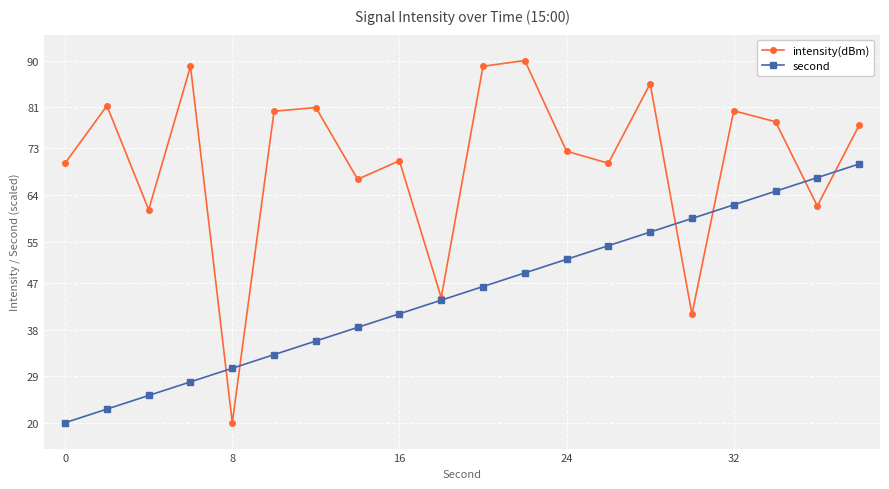

Which series has the widest spread of values?

intensity(dBm)